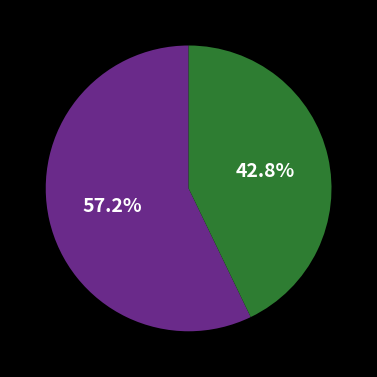

To the nearest percent, what is the difference between the largest and smallest slice percentages?

14%